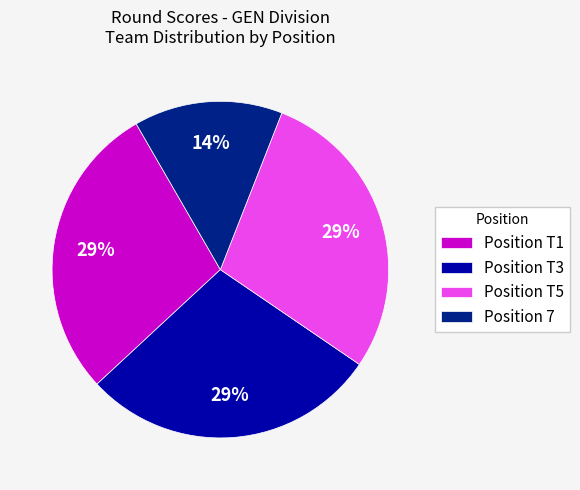

To the nearest percent, what is the average slice percentage?

25%